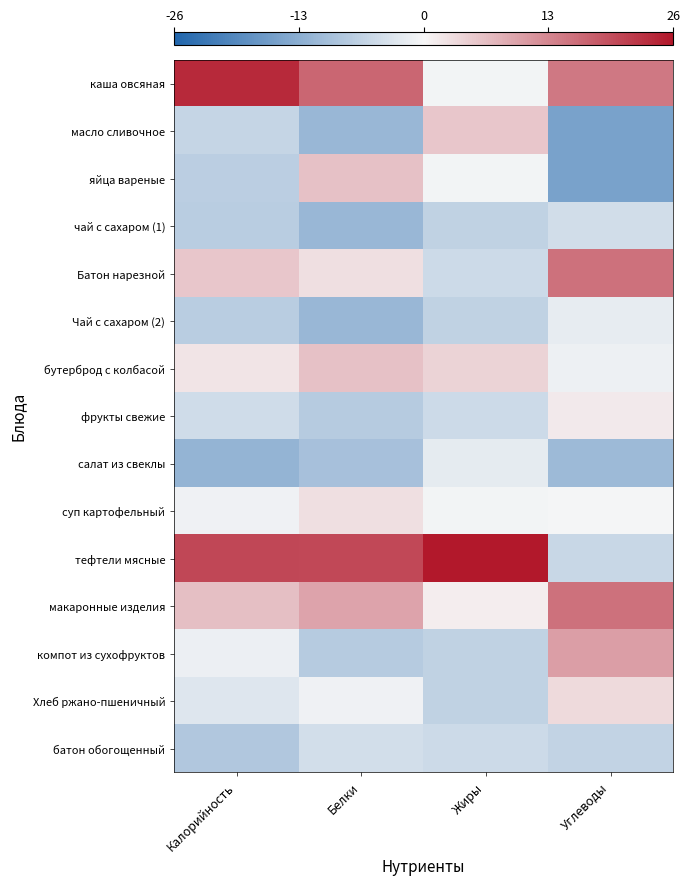

Reading left to right, what are all the values shown in this chart?

каша овсяная: Калорийность=23.8	Белки=16.8	Жиры=-0.5	Углеводы=14.7
масло сливочное: Калорийность=-5.9	Белки=-11.4	Жиры=5.6	Углеводы=-15.2
яйца вареные: Калорийность=-7.2	Белки=6.2	Жиры=-0.5	Углеводы=-15.2
чай с сахаром (1): Калорийность=-7.4	Белки=-11.4	Жиры=-6.6	Углеводы=-4.6
Батон нарезной: Калорийность=5.5	Белки=2.7	Жиры=-5.1	Углеводы=15.6
Чай с сахаром (2): Калорийность=-7.4	Белки=-11.4	Жиры=-6.6	Углеводы=-2.0
бутерброд с колбасой: Калорийность=2.0	Белки=6.2	Жиры=4.1	Углеводы=-1.1
фрукты свежие: Калорийность=-4.8	Белки=-7.8	Жиры=-5.1	Углеводы=1.5
салат из свеклы: Калорийность=-11.8	Белки=-9.6	Жиры=-2.0	Углеводы=-10.8
суп картофельный: Калорийность=-0.9	Белки=2.7	Жиры=-0.5	Углеводы=-0.2
тефтели мясные: Калорийность=20.4	Белки=20.3	Жиры=34.6	Углеводы=-5.5
макаронные изделия: Калорийность=6.4	Белки=9.7	Жиры=1.0	Углеводы=15.6
компот из сухофруктов: Калорийность=-1.4	Белки=-7.8	Жиры=-6.6	Углеводы=10.3
Хлеб ржано-пшеничный: Калорийность=-3.0	Белки=-0.8	Жиры=-6.6	Углеводы=3.3
батон обогощенный: Калорийность=-8.3	Белки=-4.3	Жиры=-5.1	Углеводы=-6.4